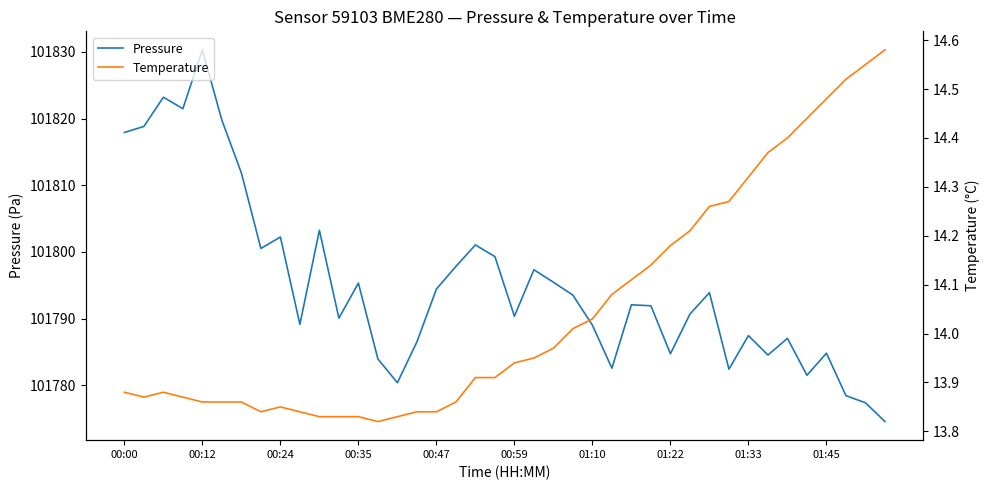

Where is Pressure nearest to the value 101802?

00:24